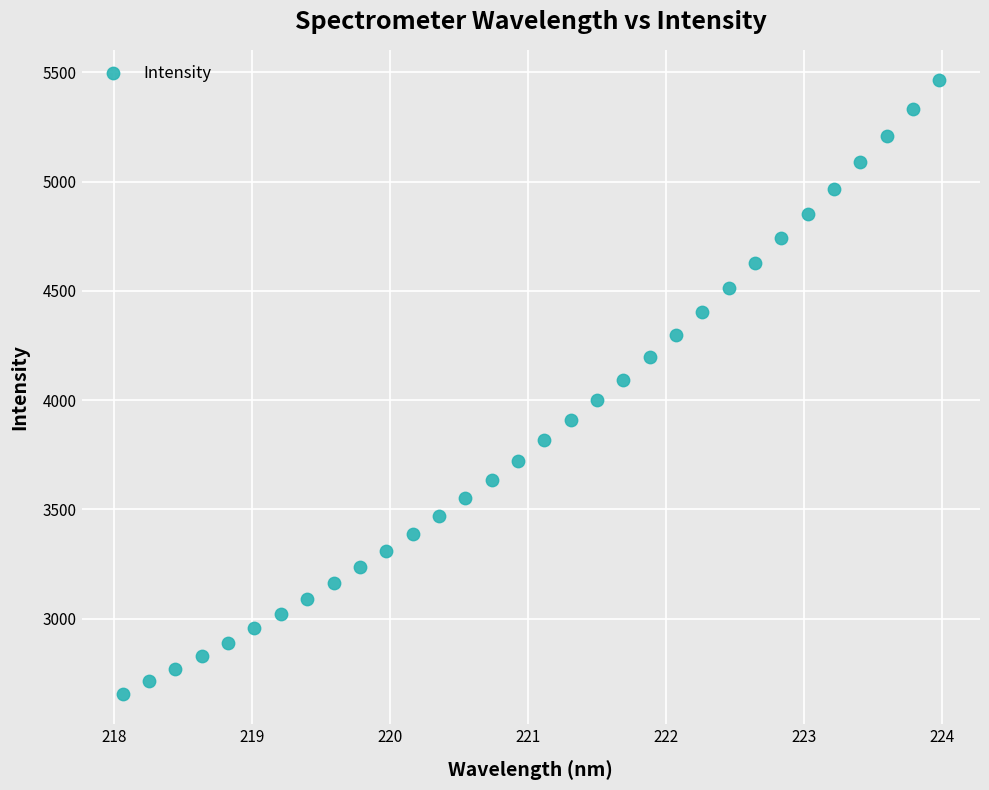

What is the range of Y values (max minus min)?

2806.0